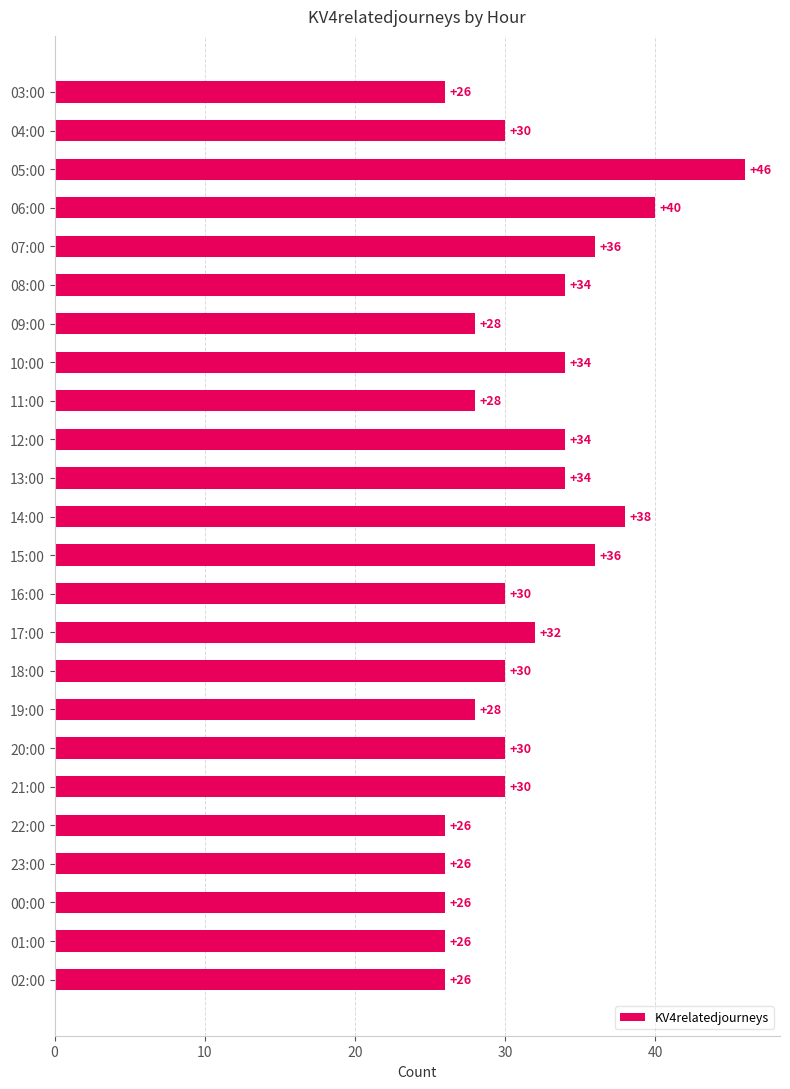

What is the greatest value displayed?

46